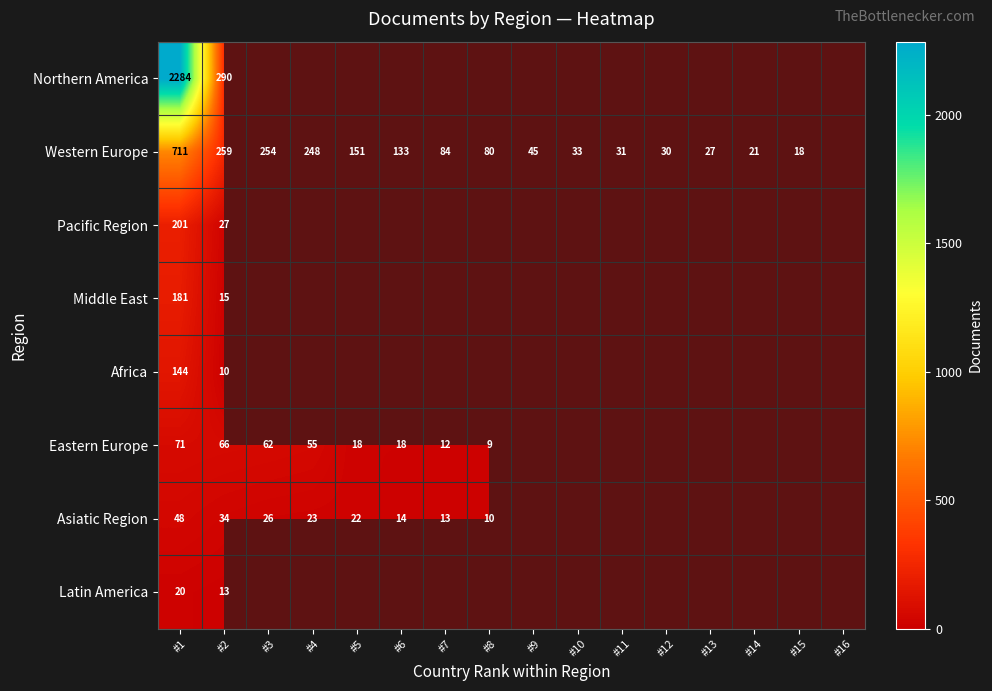

What is the greatest value displayed?

2284.0